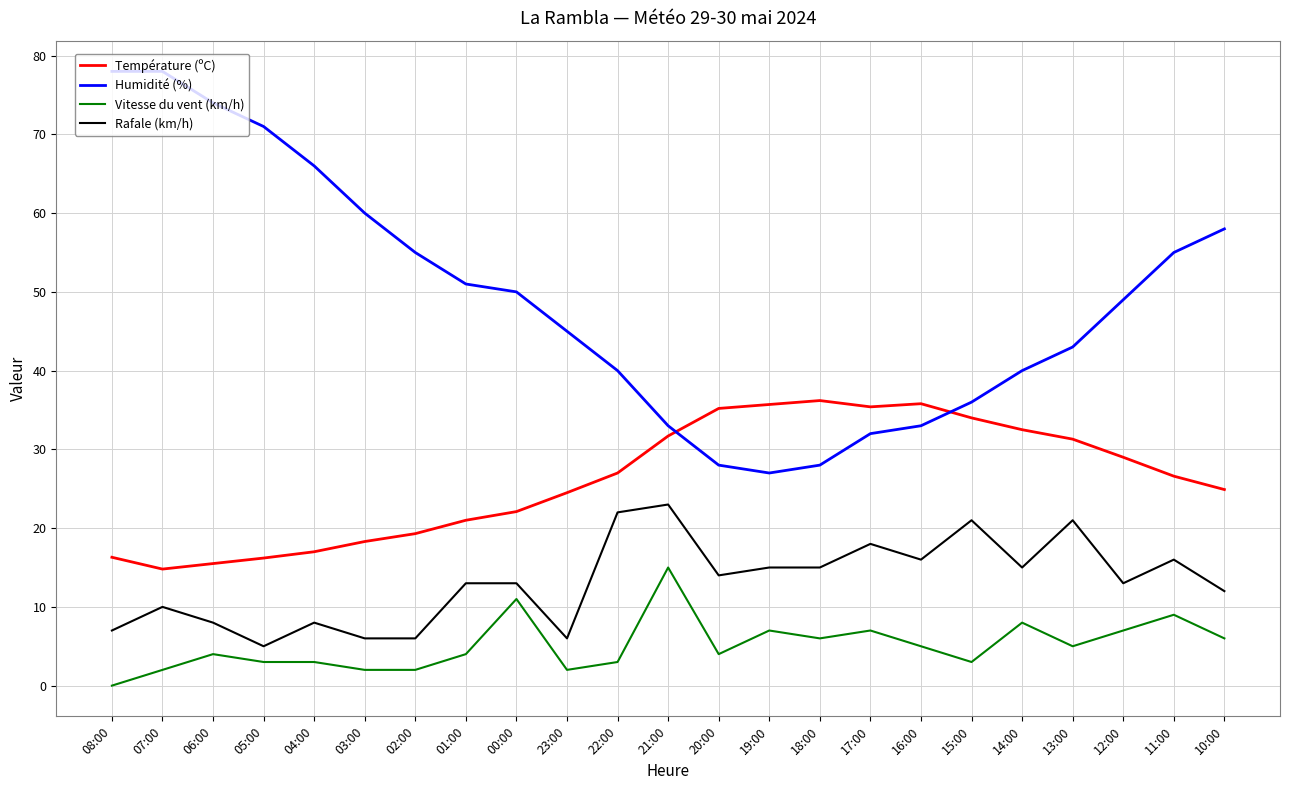

How many lines are shown in the chart?

4